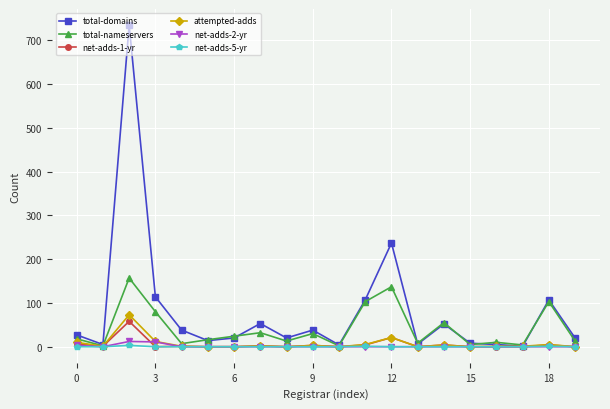

At how many categories does at least one series exceed 449?

1